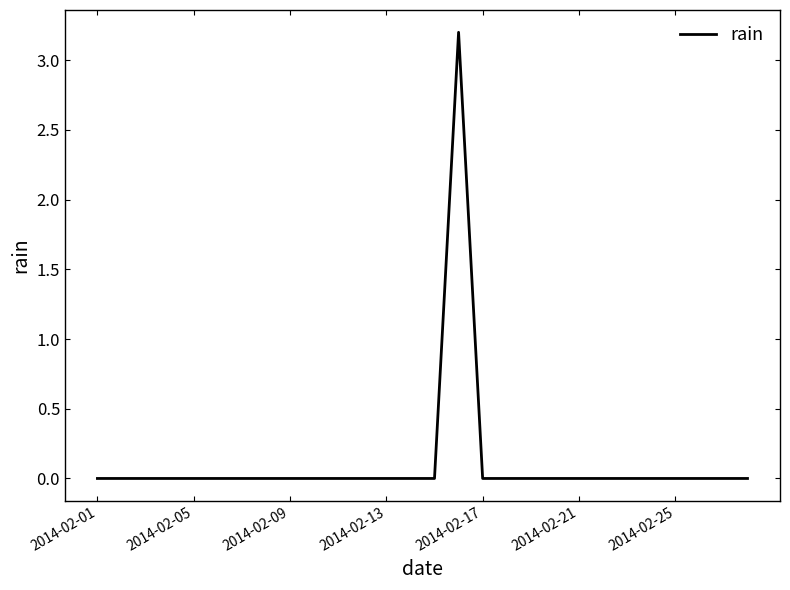

What is the sum of all values?

3.2